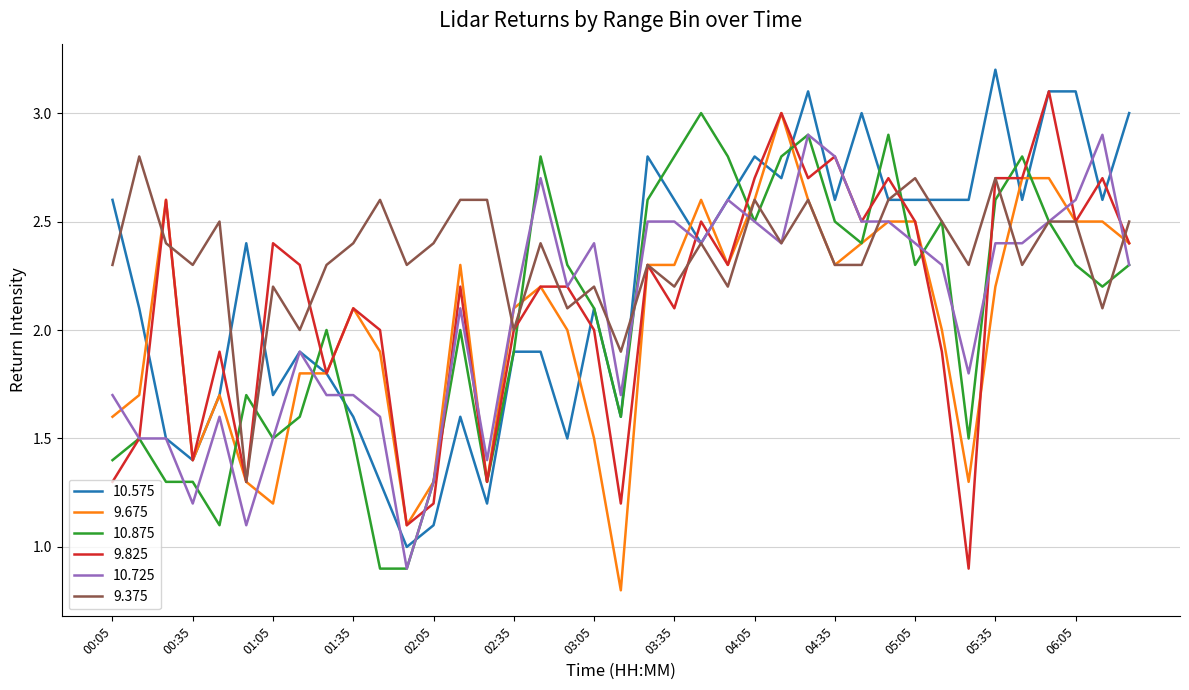

Count the number of categories in the chart.

39